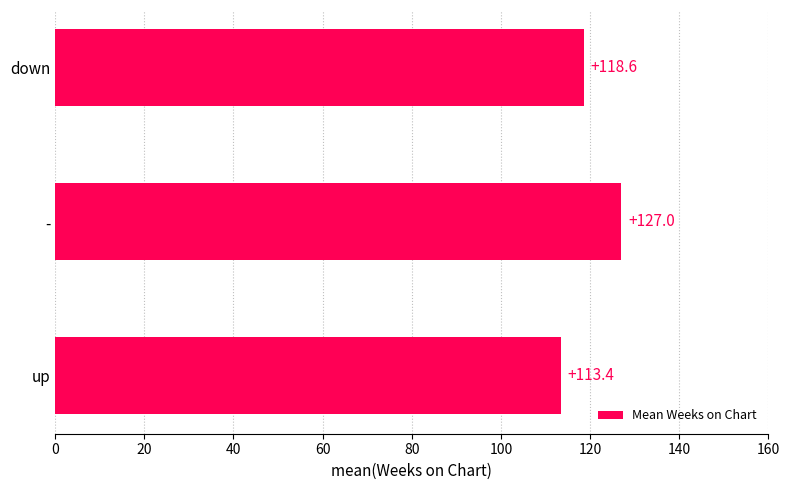

Between - and up, which is larger?

-